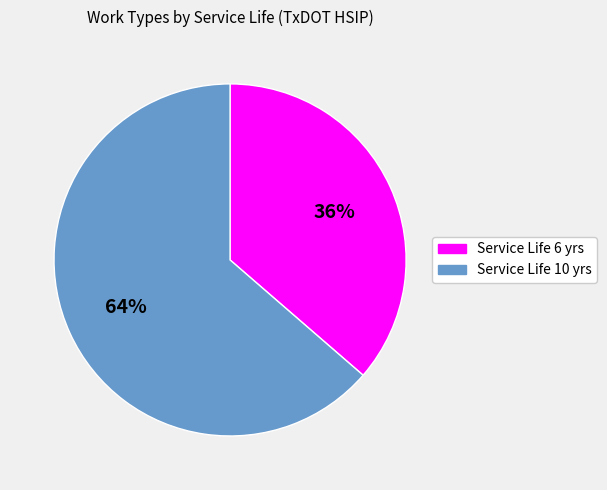

Is it true that Service Life 10 yrs is 64% of the pie?

True